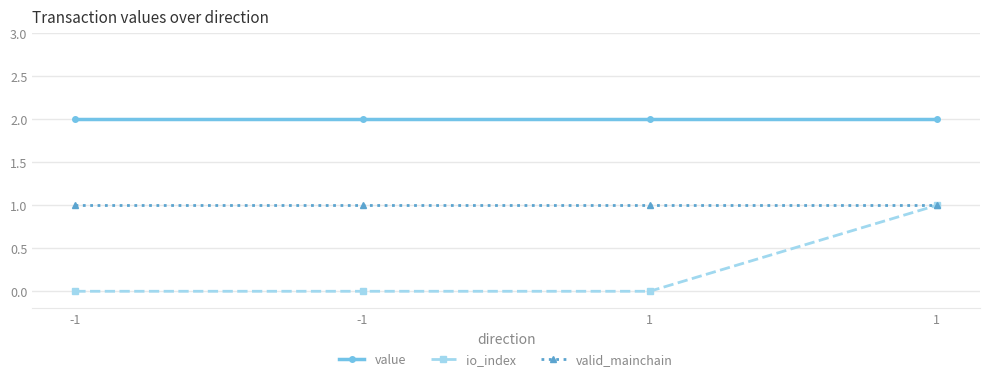

Which label corresponds to the largest value in the chart?

-1